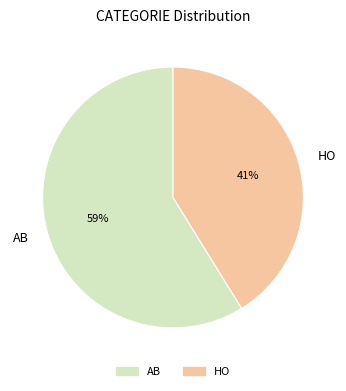

How many slices are in this pie chart?

2